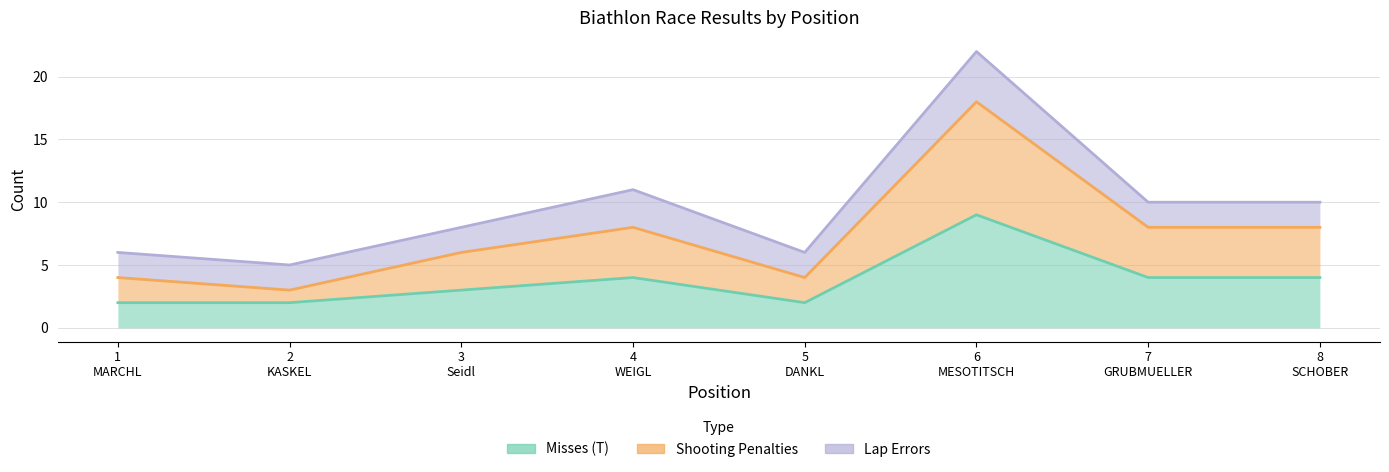

What value does the Shooting Penalties series have at 2
KASKEL?

3